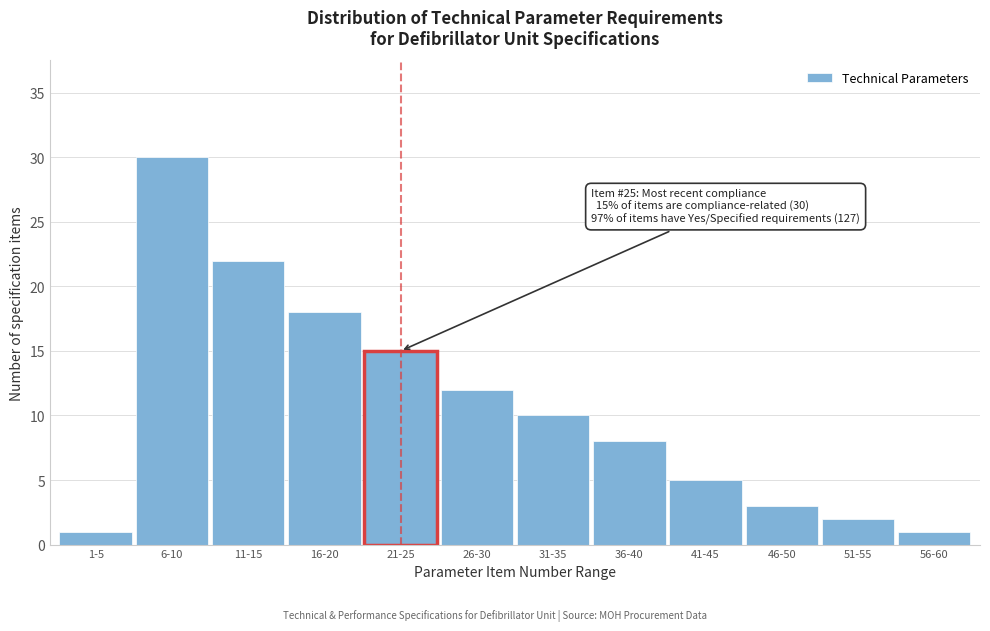

Reading right to left, transcribe all the data shown in this chart.

1	2	3	5	8	10	12	15	18	22	30	1